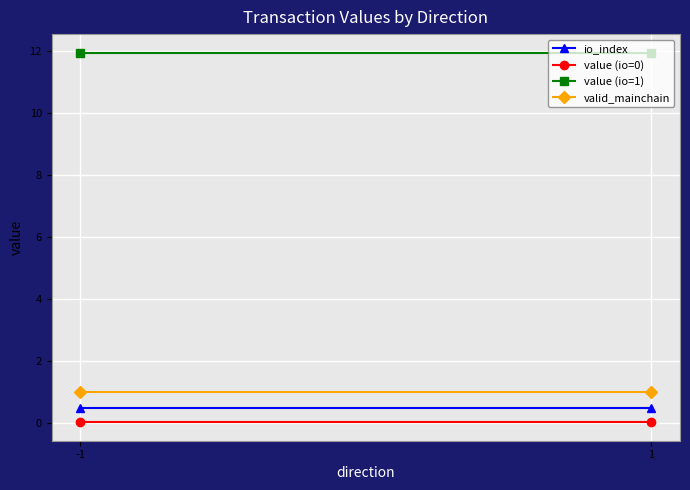

Which category has the lowest value across all series?

-1